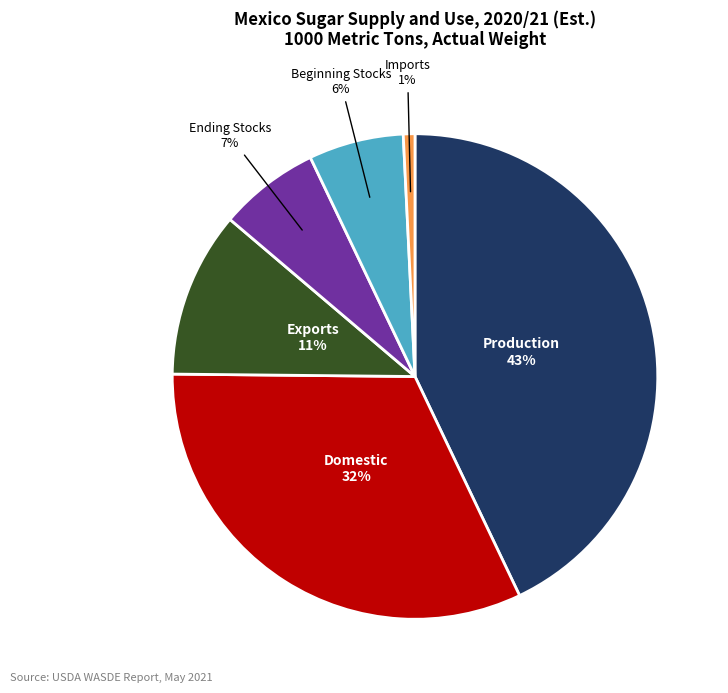

Is there a majority slice in this chart?

No